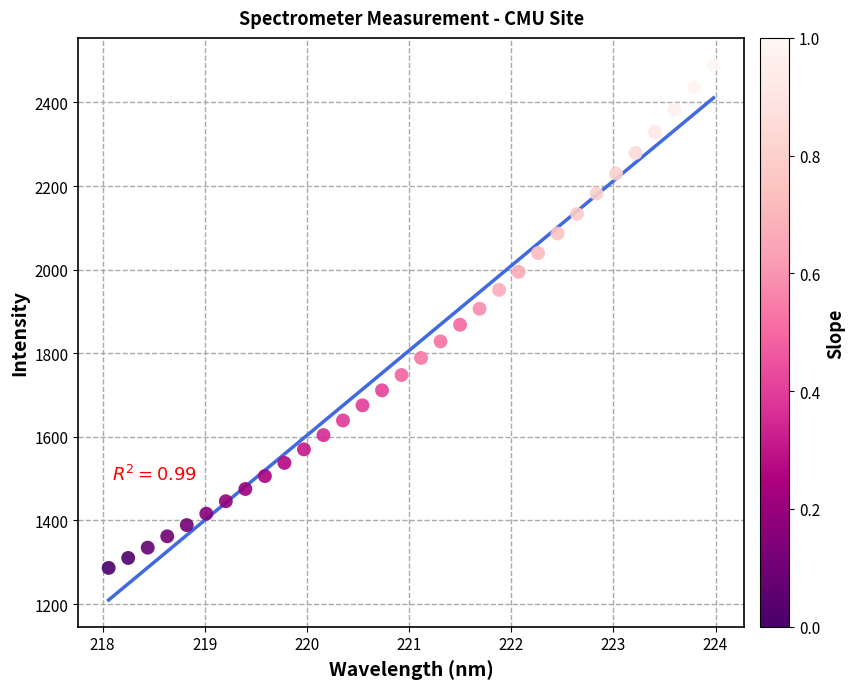

What is the range of Y values (max minus min)?

1203.8